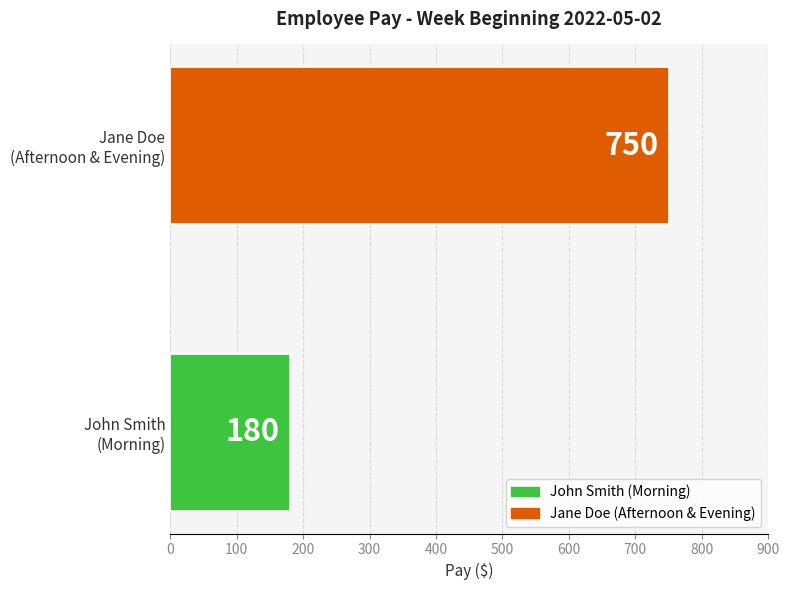

Reading bottom to top, list all the values displayed in this chart.

180	750